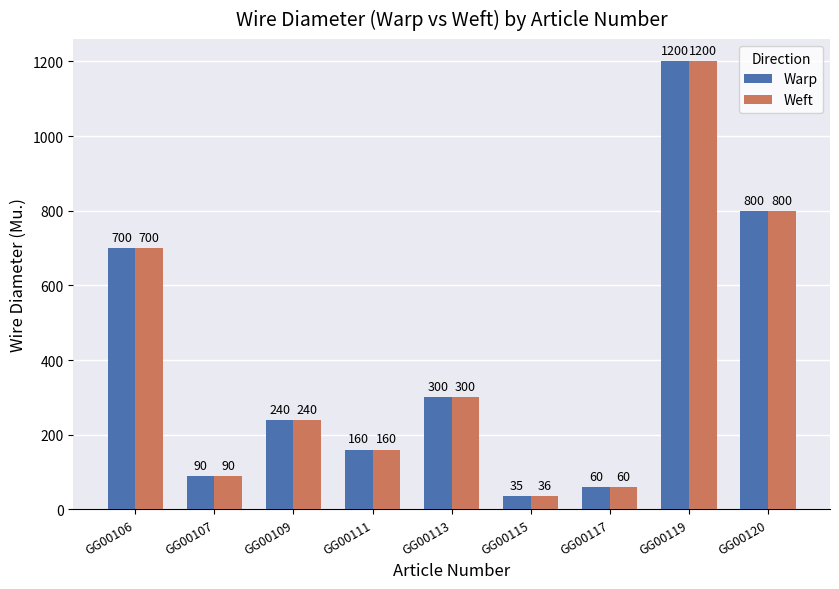

What is the value of the Warp bar at the 3rd from the left?

240